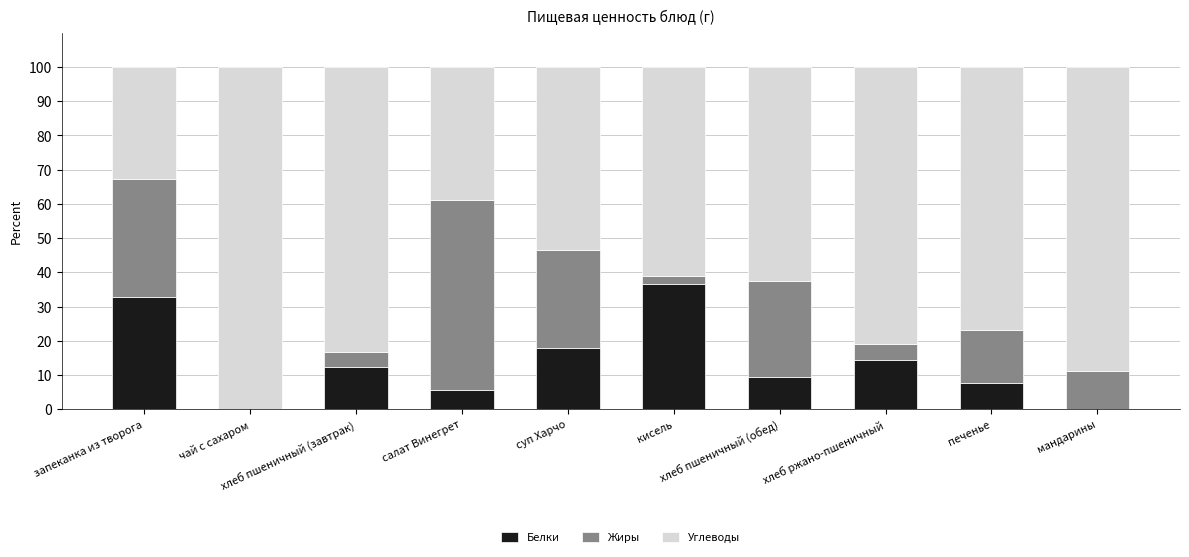

How many distinct data groups are displayed?

3